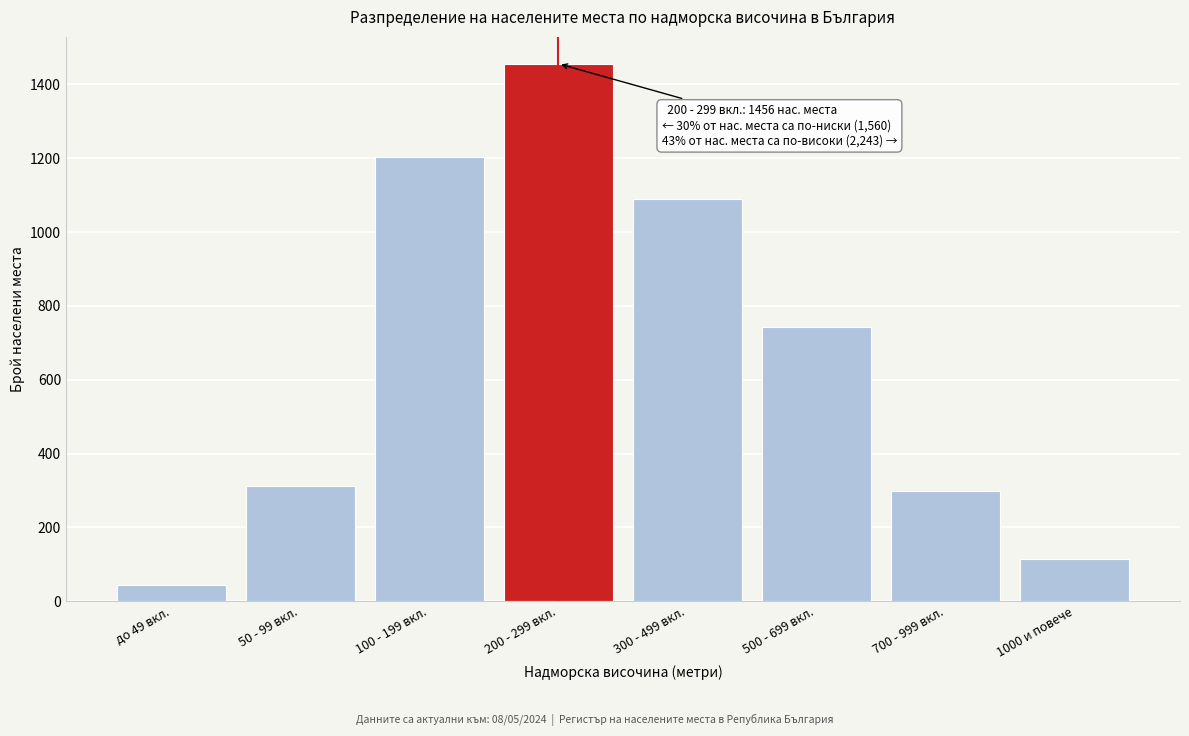

Reading right to left, what are all the values shown in this chart?

1000 и повече=113	700 - 999 вкл.=298	500 - 699 вкл.=743	300 - 499 вкл.=1089	200 - 299 вкл.=1456	100 - 199 вкл.=1203	50 - 99 вкл.=312	до 49 вкл.=45